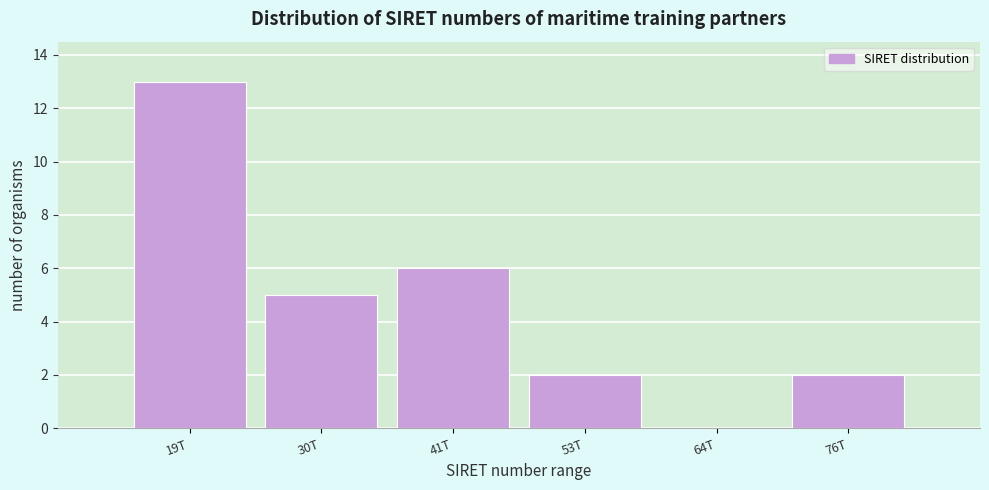

Reading left to right, transcribe all the data shown in this chart.

19T=13	30T=5	41T=6	53T=2	64T=0	76T=2